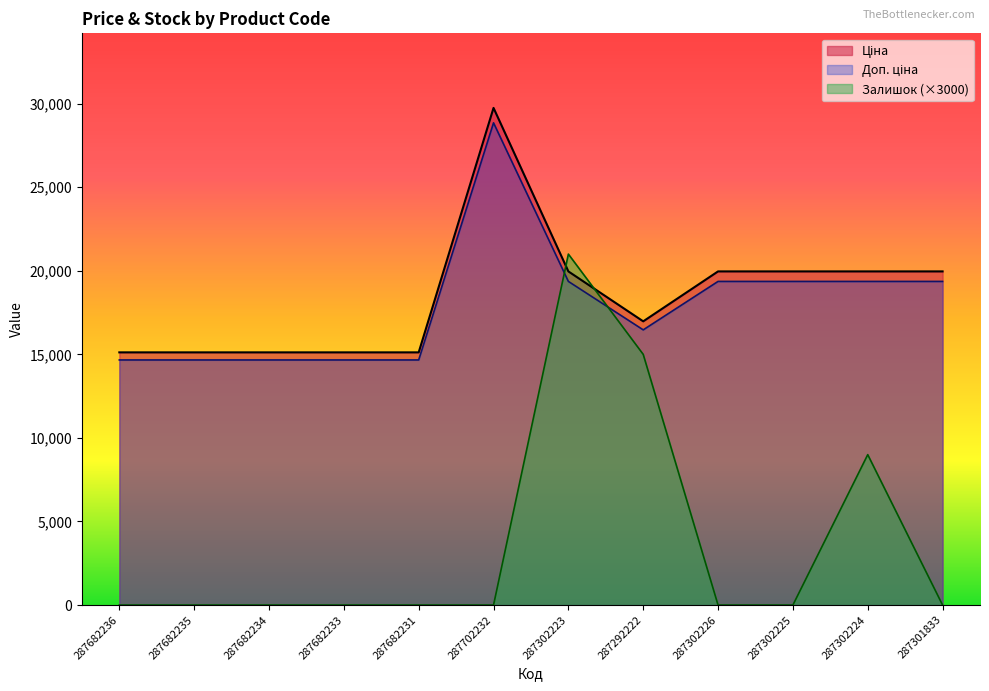

Which series has the largest total across all categories?

Ціна